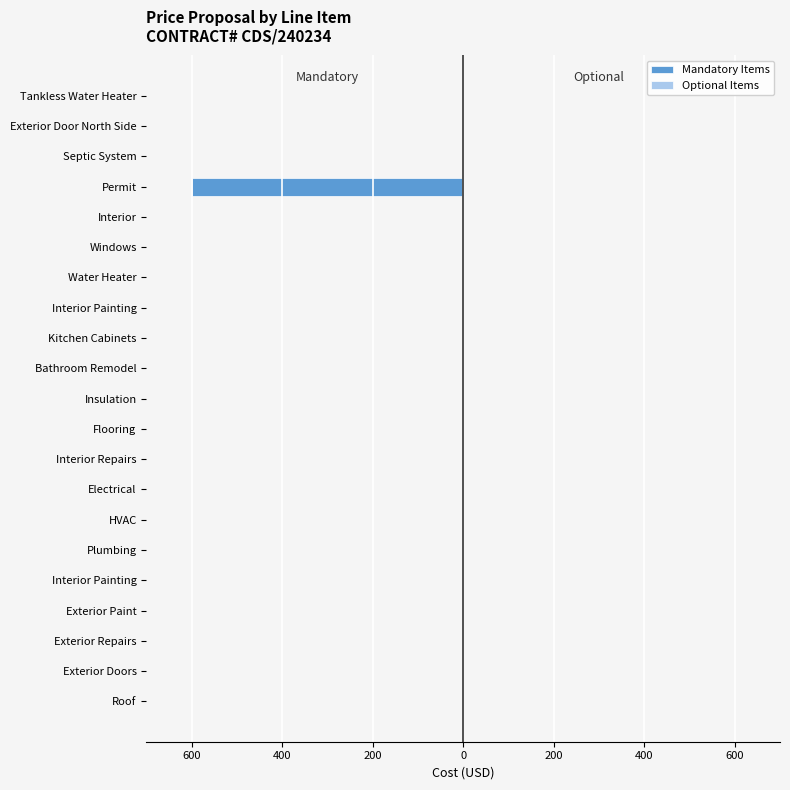

What is the difference between the maximum and minimum values?

600